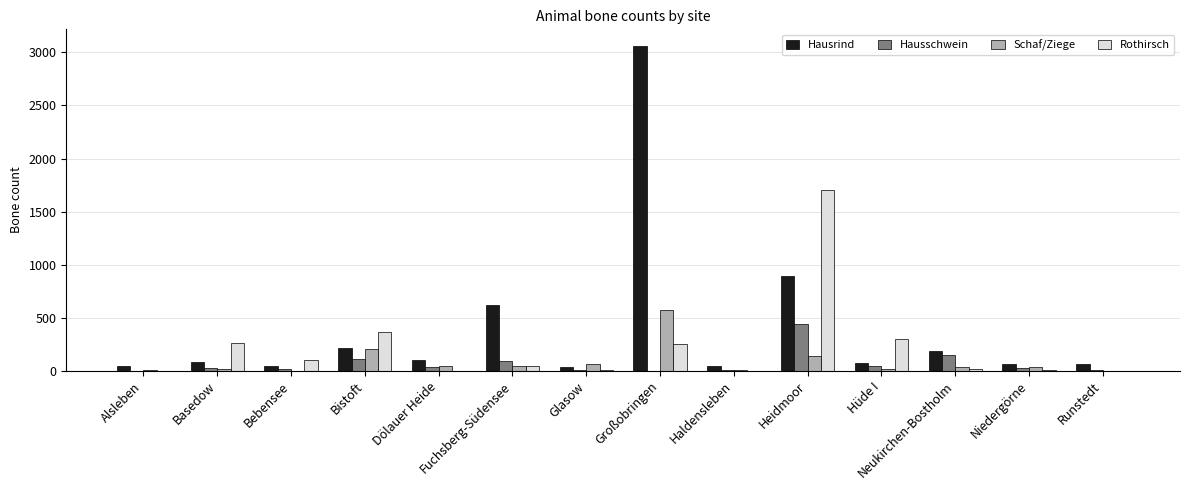

Which series has the largest total across all categories?

Hausrind